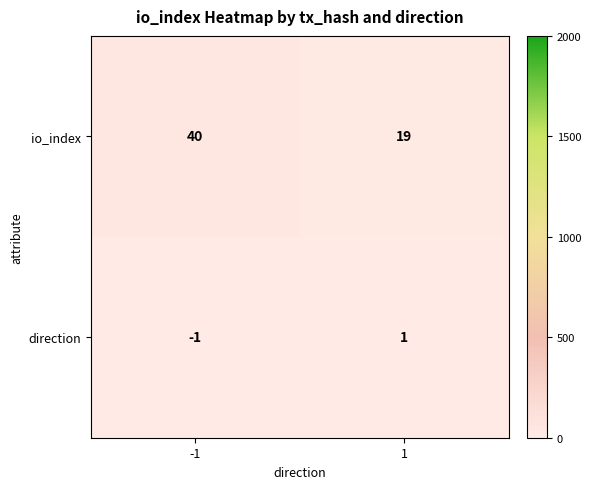

Which series has the largest total across all categories?

io_index